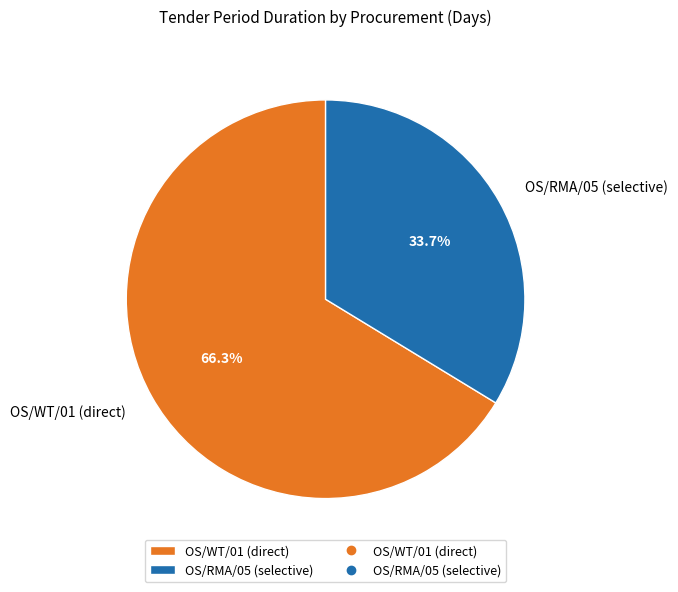

True or false: OS/WT/01 (direct) accounts for 61% of the total.

False